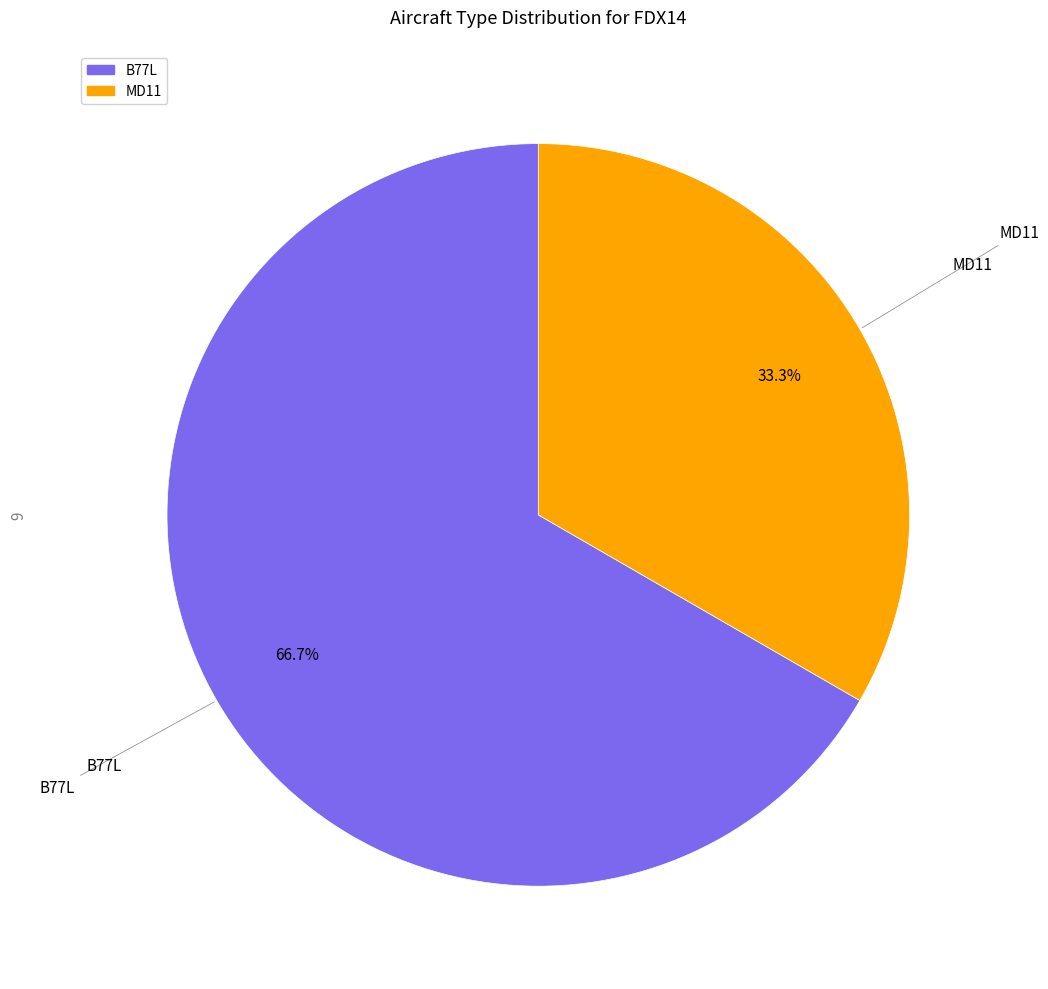

Which slice is the smallest?

MD11